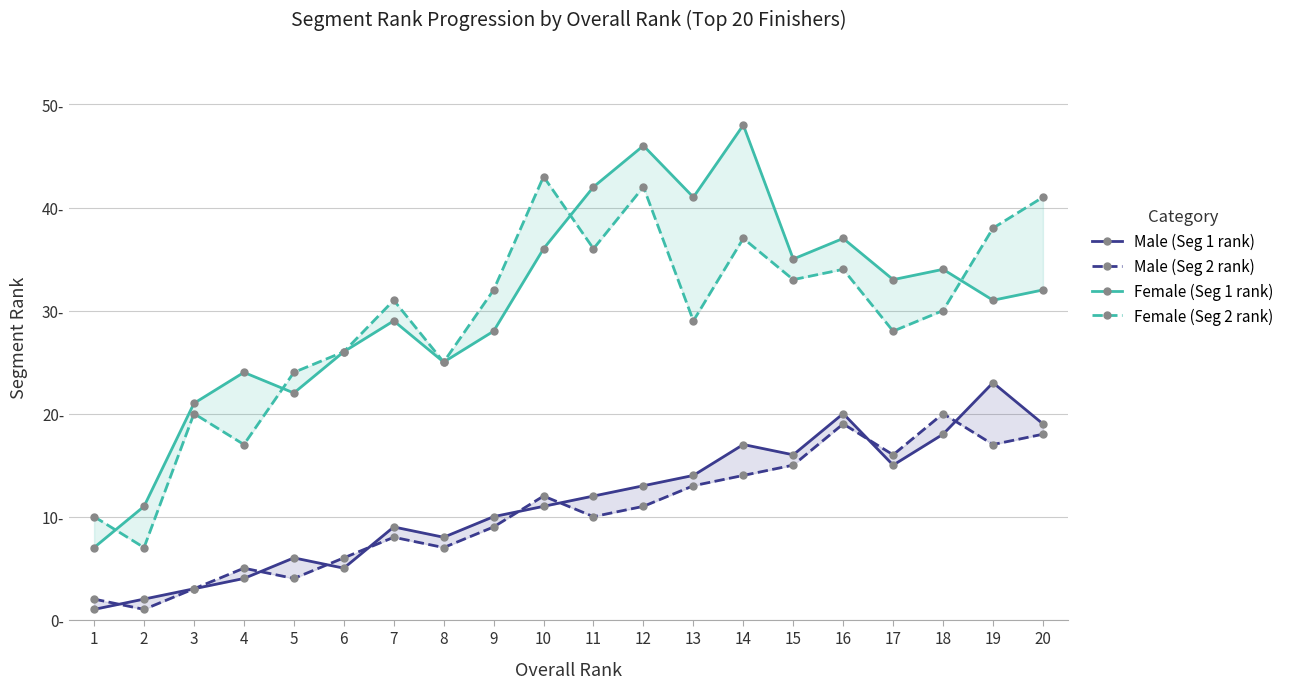

List the labels in order of Male (Seg 1 rank) value, smallest first.

1, 2, 3, 4, 6, 5, 8, 7, 9, 10, 11, 12, 13, 17, 15, 14, 18, 20, 16, 19